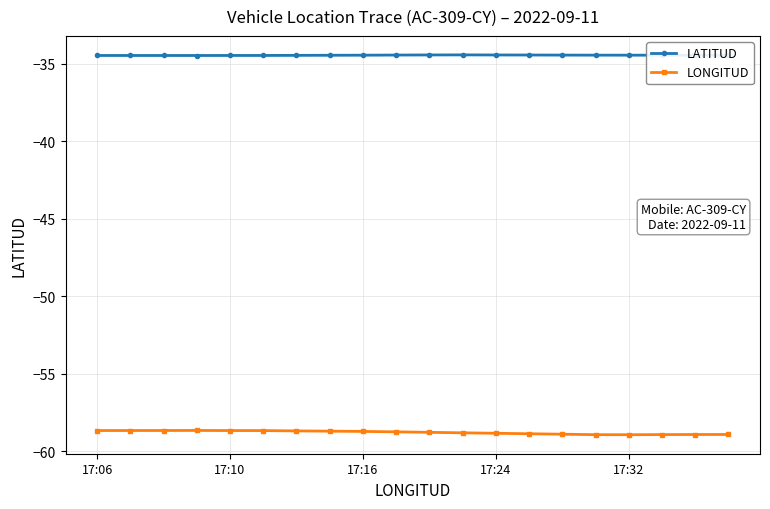

What is the smallest value displayed?

-58.9